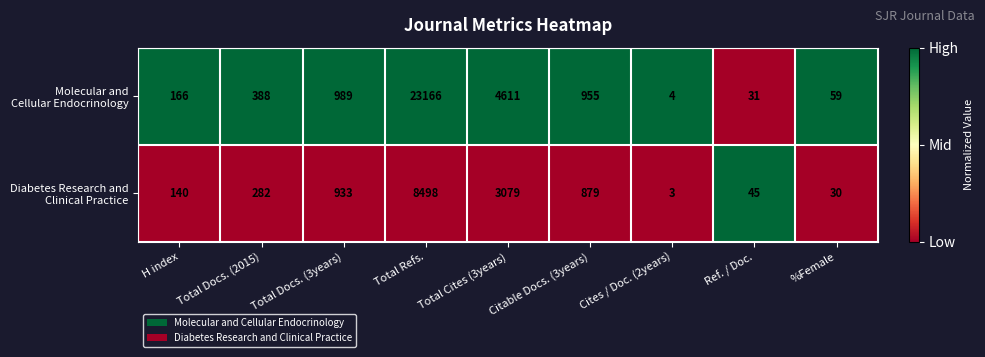

Which label corresponds to the largest value in the chart?

Total Refs.